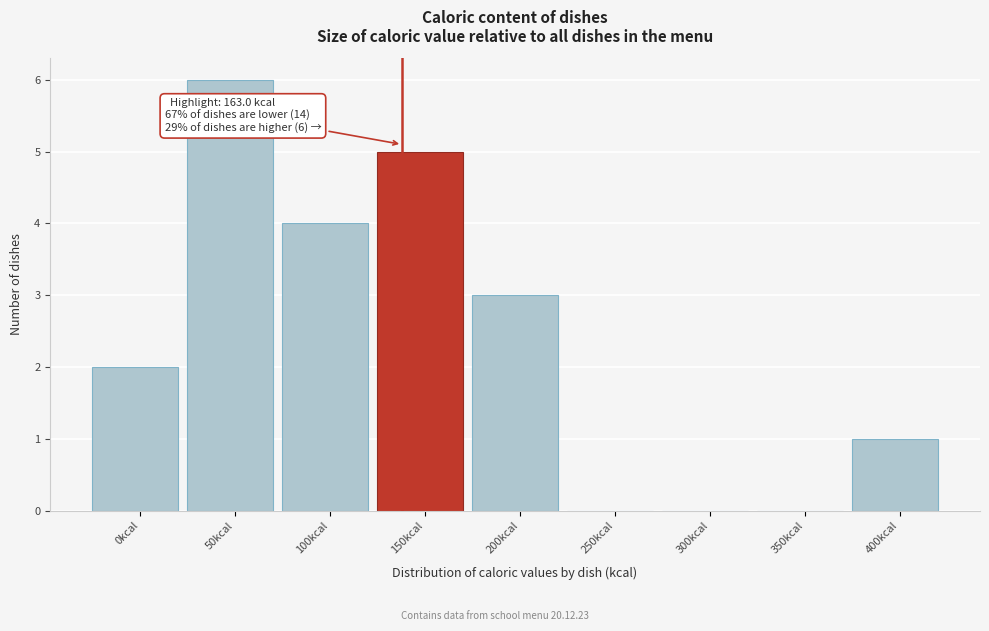

Reading left to right, what are all the values shown in this chart?

0kcal=2	50kcal=6	100kcal=4	150kcal=5	200kcal=3	250kcal=0	300kcal=0	350kcal=0	400kcal=1